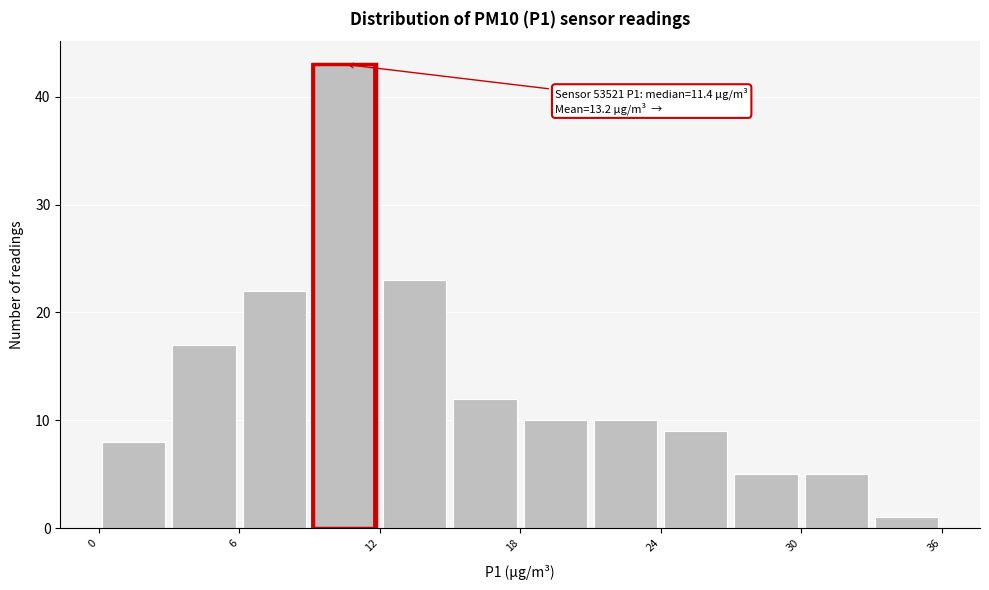

Read against the x-axis, roughly where is the centre of the tallest bar?

11